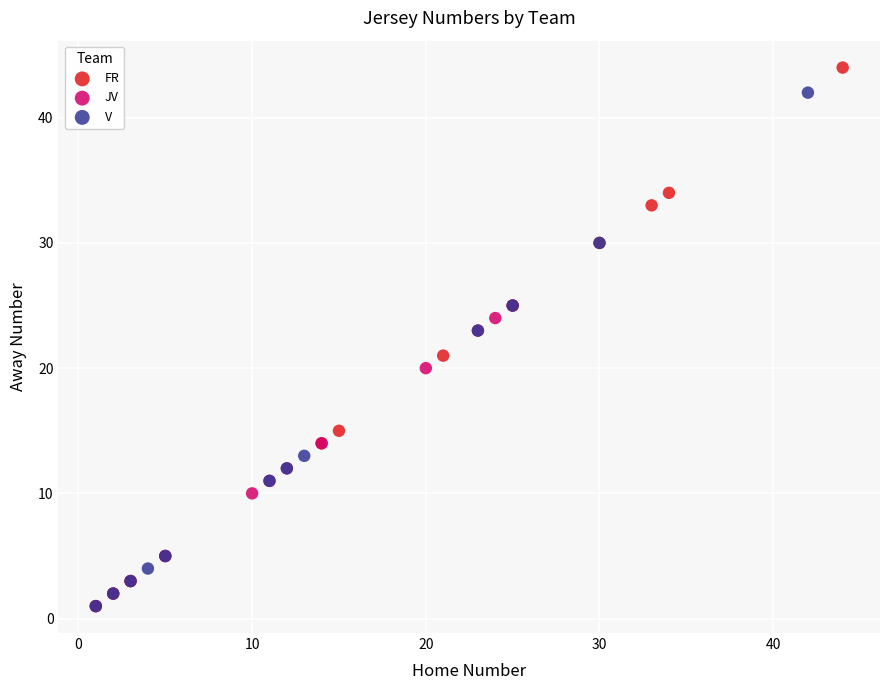

Which series reaches the maximum Y coordinate?

FR